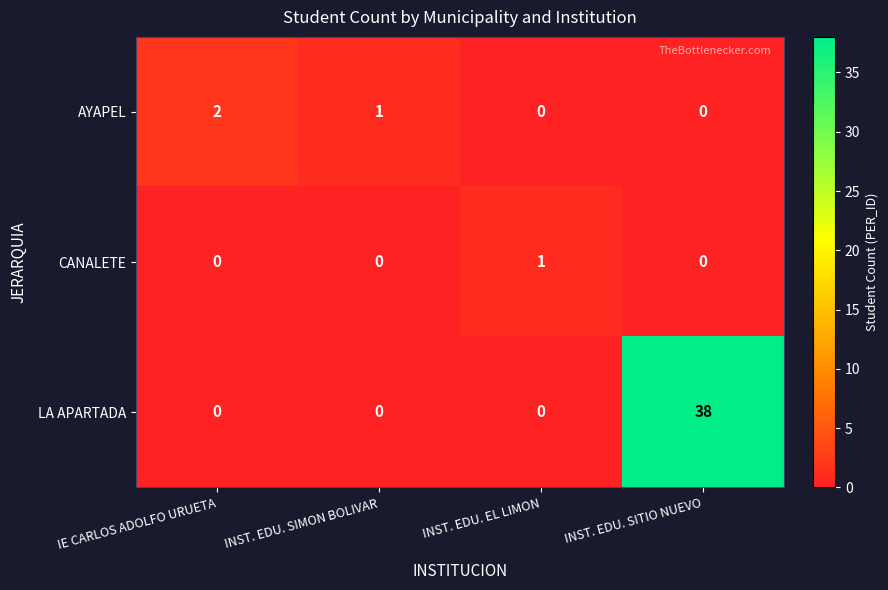

What is the sum of all AYAPEL values?

3